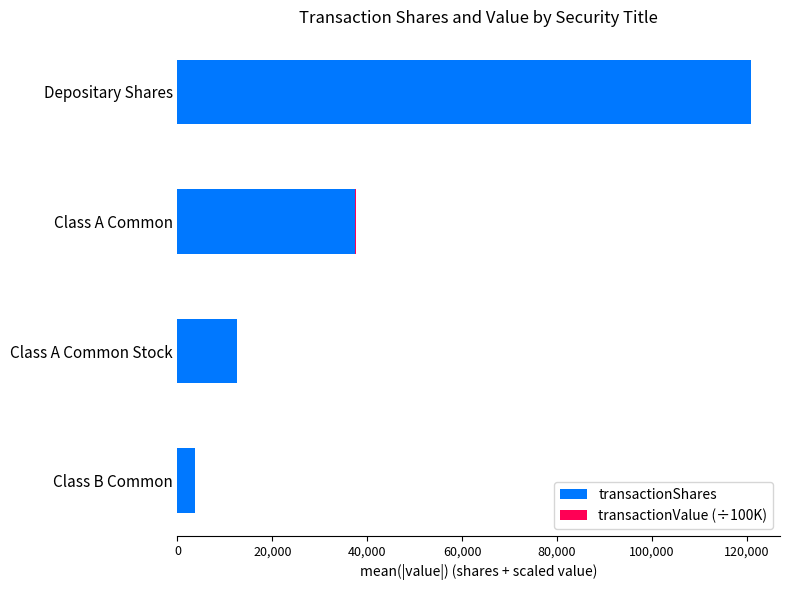

At which label is transactionShares closest to 62281?

Class A Common